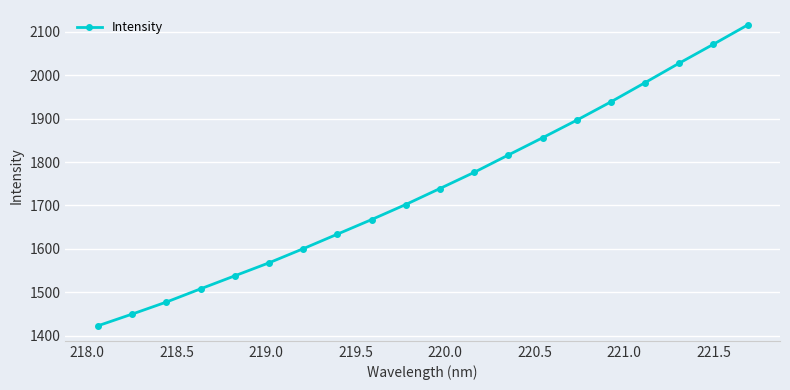

What is the greatest value displayed?

2115.6